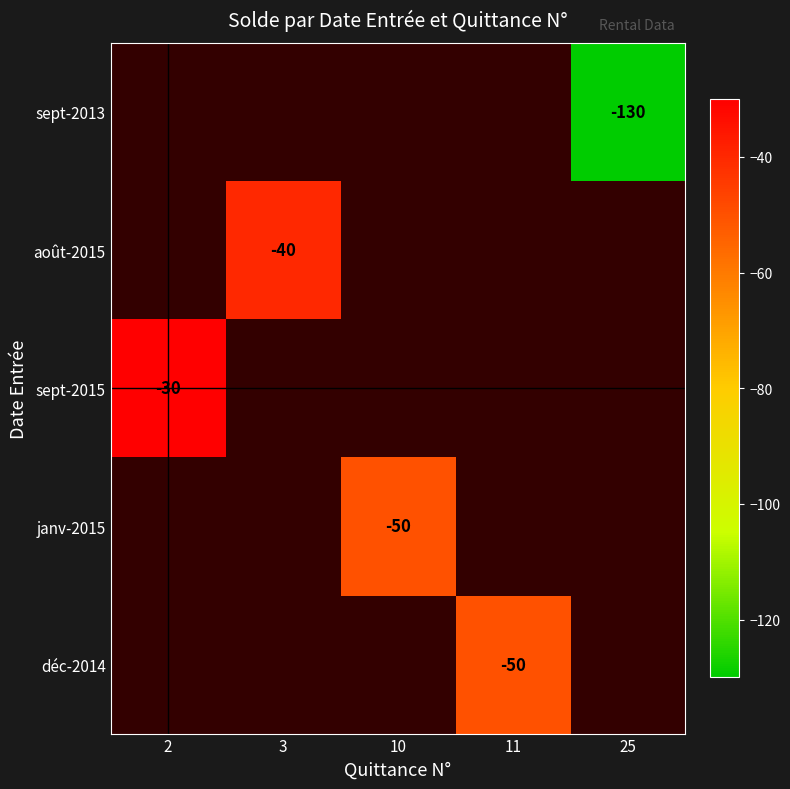

The value of sept-2015 at 2 is -30. True or false?

True